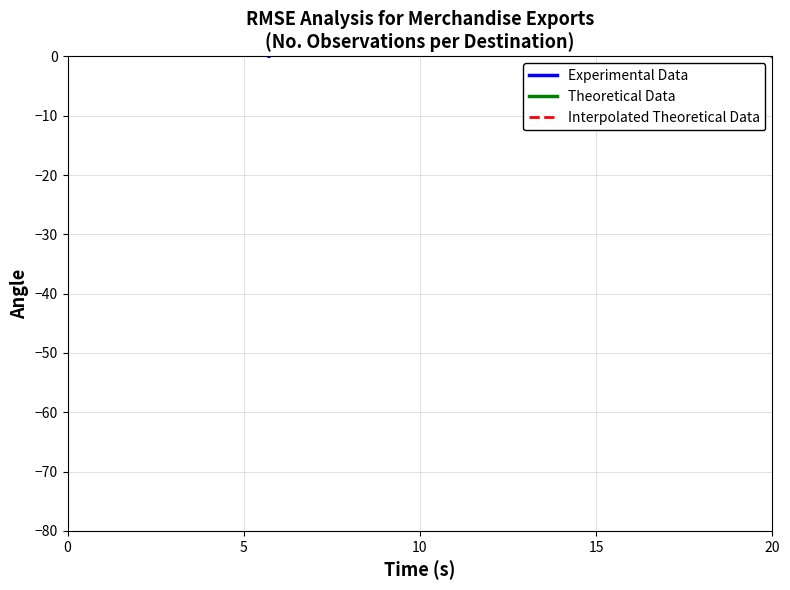

How many data points does each series have?

15